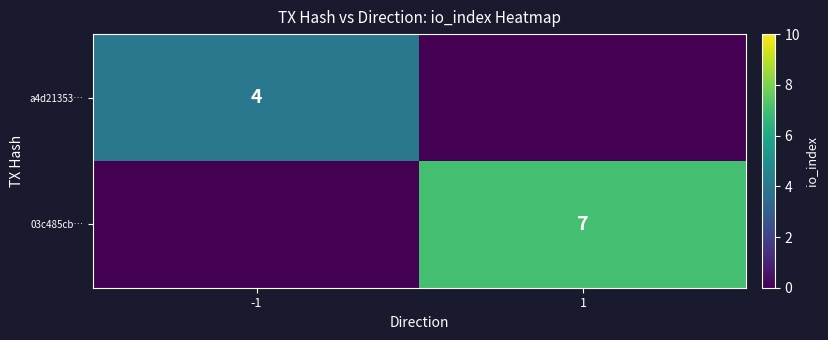

How many data points does each series have?

2